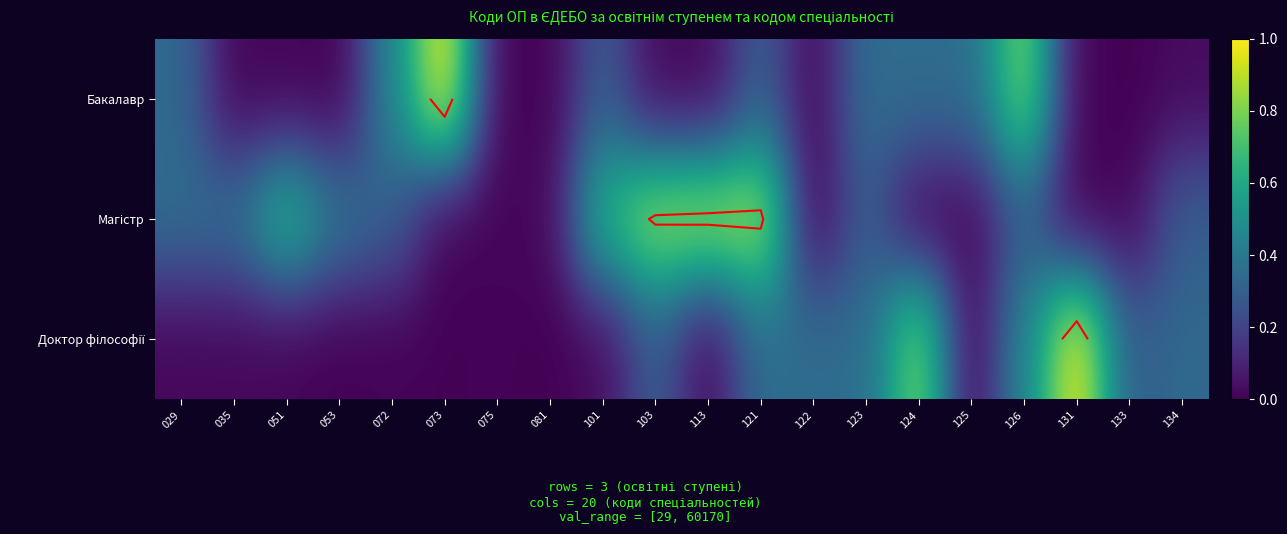

What is the difference between the Магістр values at 134 and 081?

0.3